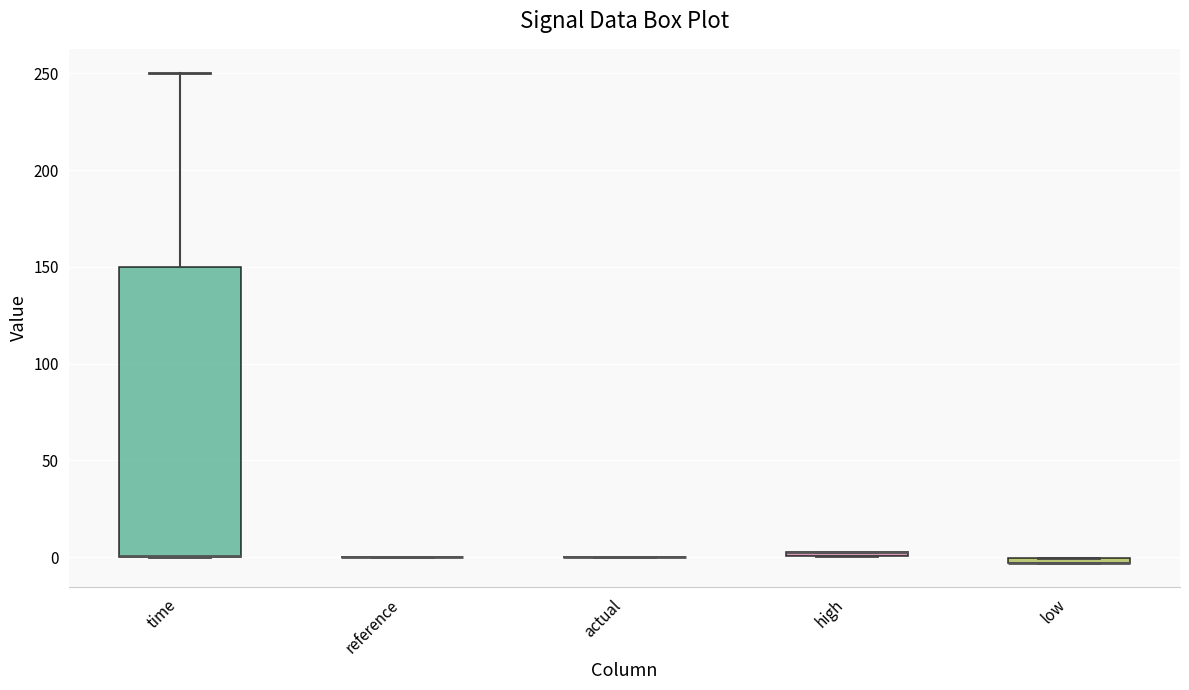

Where is the lower edge of the box for time on the y-axis? The values are not printed on the chart, so give them approximately, as read against the axis.

0